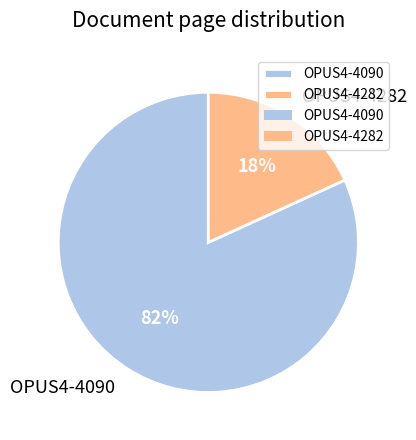

Which slice is the smallest?

OPUS4-4282